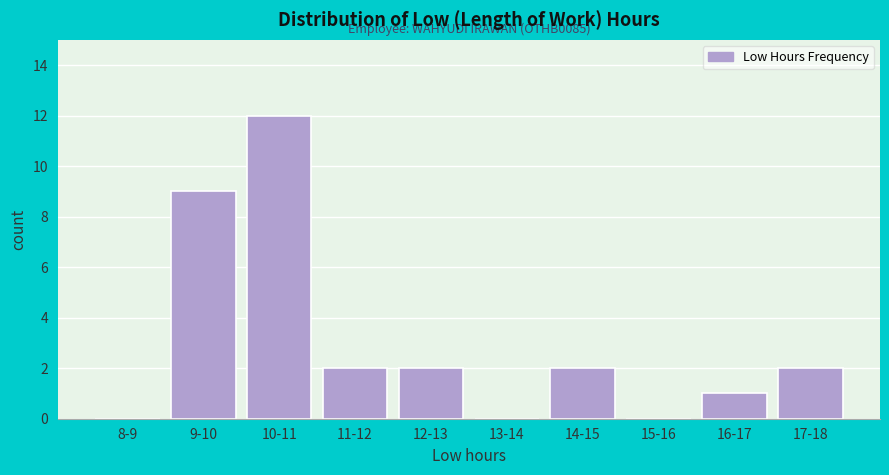

Reading right to left, what are all the values shown in this chart?

17-18=2	16-17=1	15-16=0	14-15=2	13-14=0	12-13=2	11-12=2	10-11=12	9-10=9	8-9=0